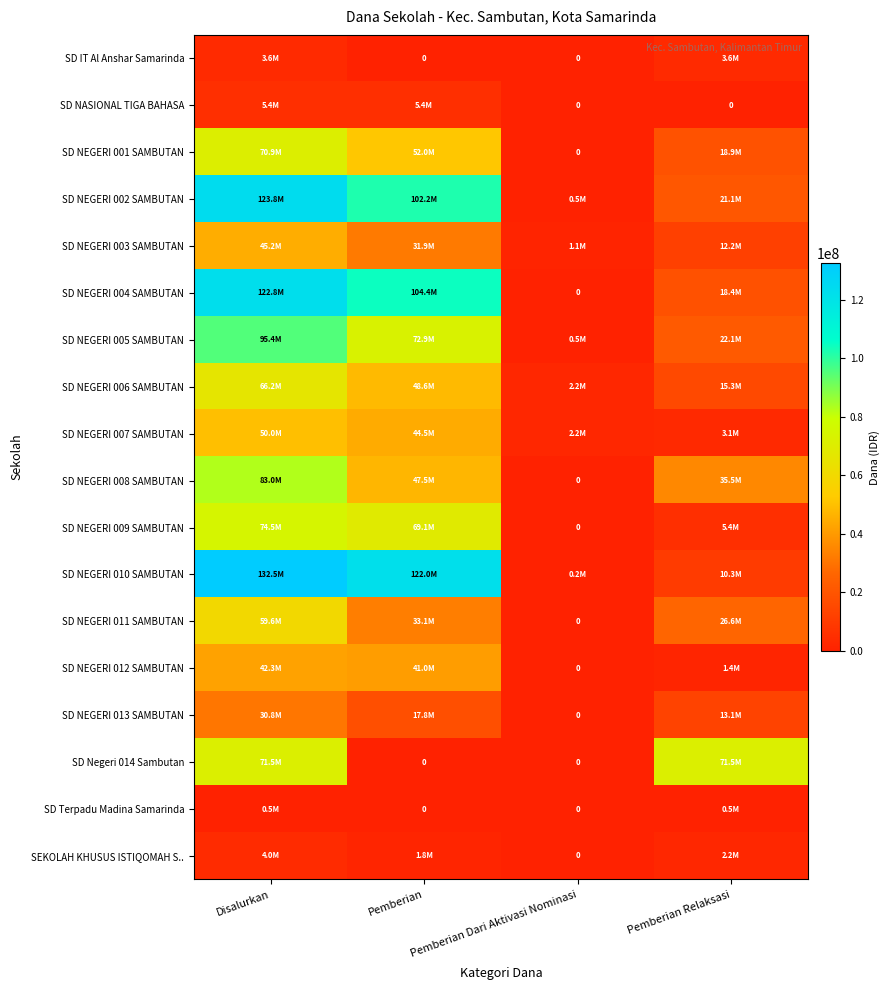

Which series has the largest range (max minus min)?

SD NEGERI 010 SAMBUTAN